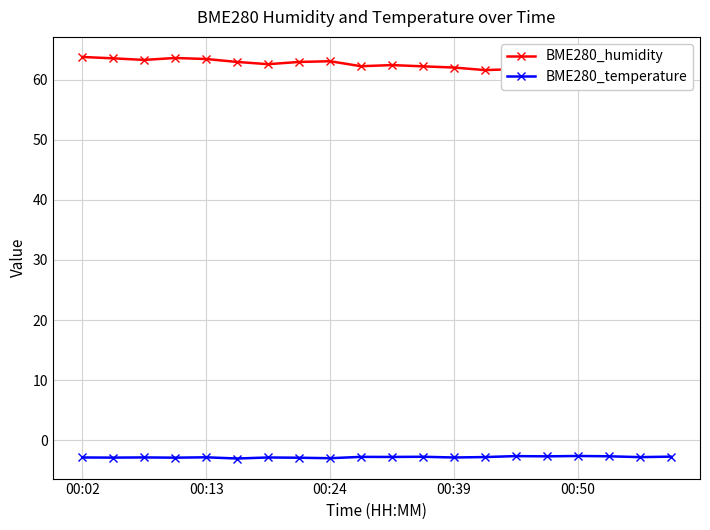

True or false: BME280_humidity has more than 1 interior local peaks.

True